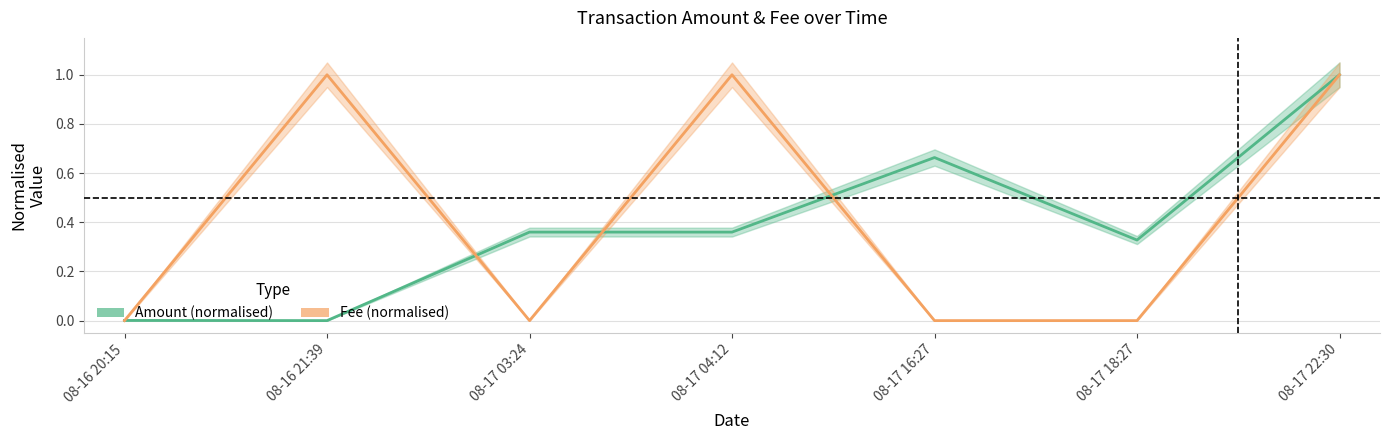

What is the difference between the maximum and minimum values in the Amount (normalised) series?

1.0